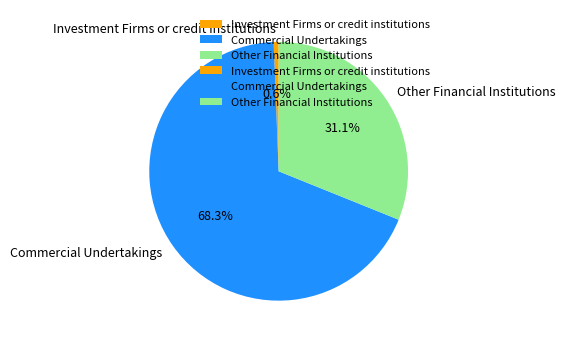

What is the majority slice?

Commercial Undertakings